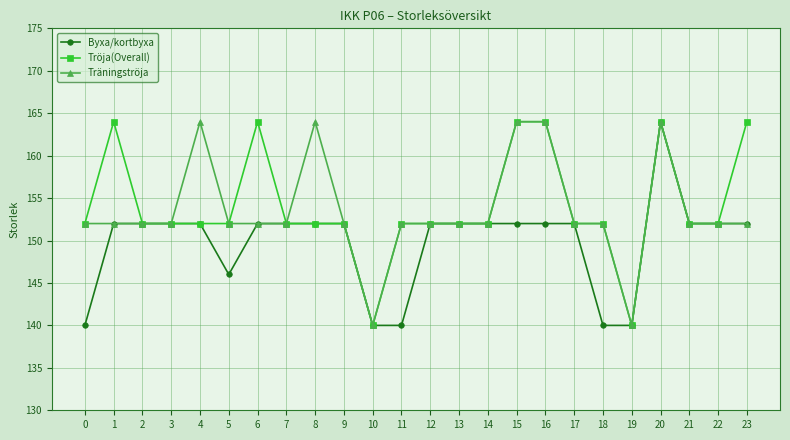

Reading right to left, what are all the values shown in this chart?

Byxa/kortbyxa: 152	152	152	164	140	140	152	152	152	152	152	152	140	140	152	152	152	152	146	152	152	152	152	140
Tröja(Overall): 164	152	152	164	140	152	152	164	164	152	152	152	152	140	152	152	152	164	152	152	152	152	164	152
Träningströja: 152	152	152	164	140	152	152	164	164	152	152	152	152	140	152	164	152	152	152	164	152	152	152	152